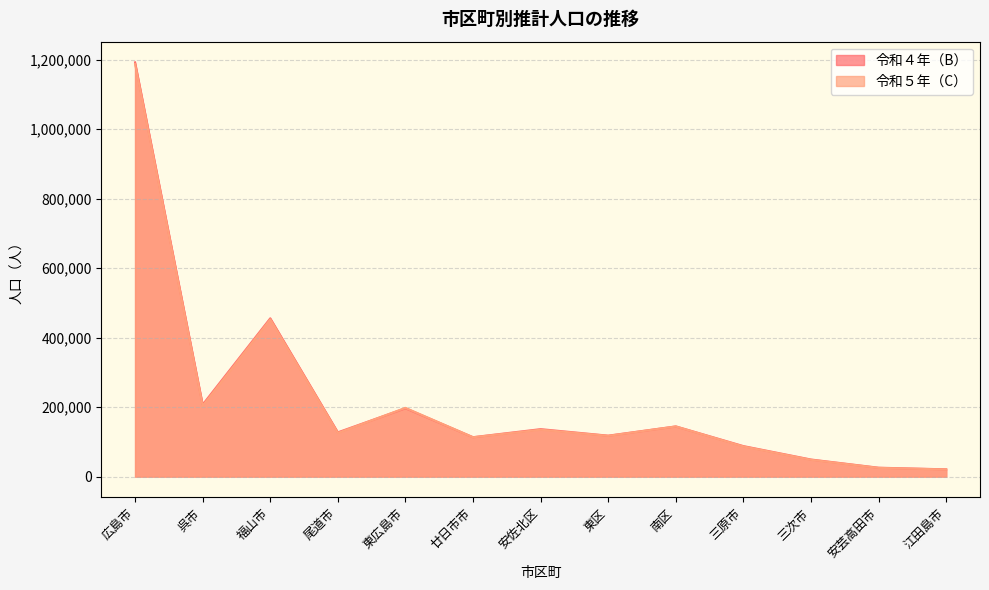

Rank the series by their average value, from lowest to highest.

令和５年（C）, 令和４年（B）